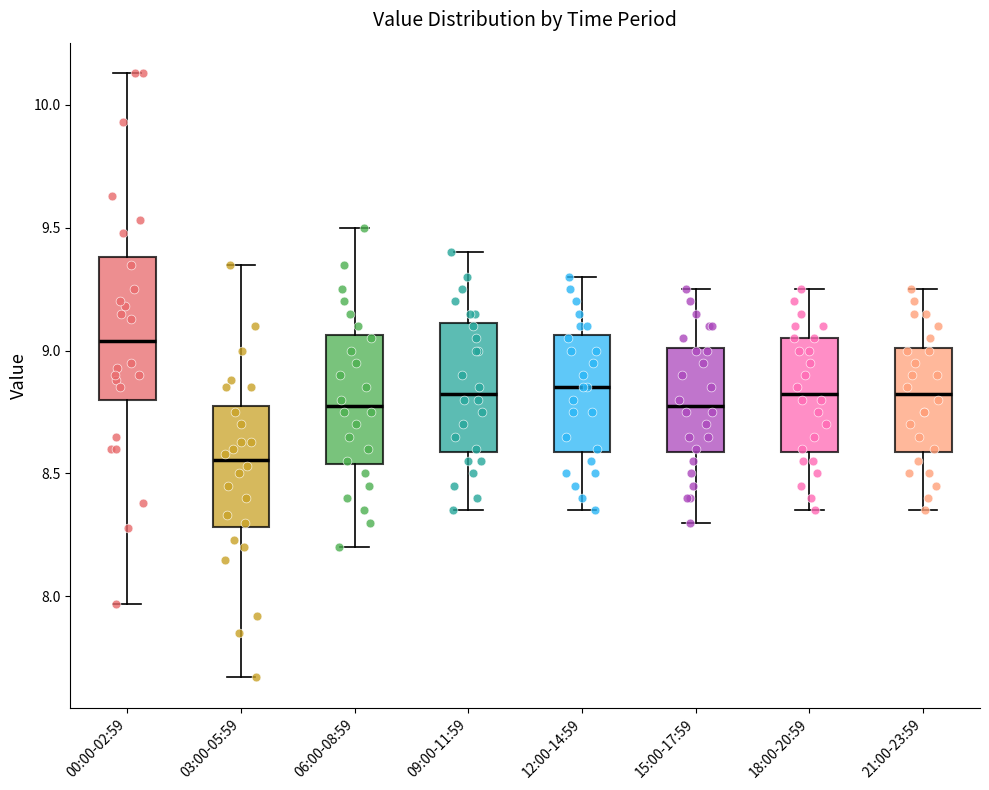

Reading left to right, transcribe this box plot: for each box, give where its median line is, the range the box spans, and where its two whiskers end, as read against the y-axis. The values are not printed on the chart, so give them approximately, as read against the axis.

00:00-02:59: median 9.05, box 8.80 to 9.40, whiskers 7.95 to 10.15
03:00-05:59: median 8.55, box 8.30 to 8.80, whiskers 7.65 to 9.35
06:00-08:59: median 8.80, box 8.55 to 9.05, whiskers 8.20 to 9.50
09:00-11:59: median 8.85, box 8.60 to 9.10, whiskers 8.35 to 9.40
12:00-14:59: median 8.85, box 8.60 to 9.05, whiskers 8.35 to 9.30
15:00-17:59: median 8.80, box 8.60 to 9.00, whiskers 8.30 to 9.25
18:00-20:59: median 8.85, box 8.60 to 9.05, whiskers 8.35 to 9.25
21:00-23:59: median 8.85, box 8.60 to 9.00, whiskers 8.35 to 9.25